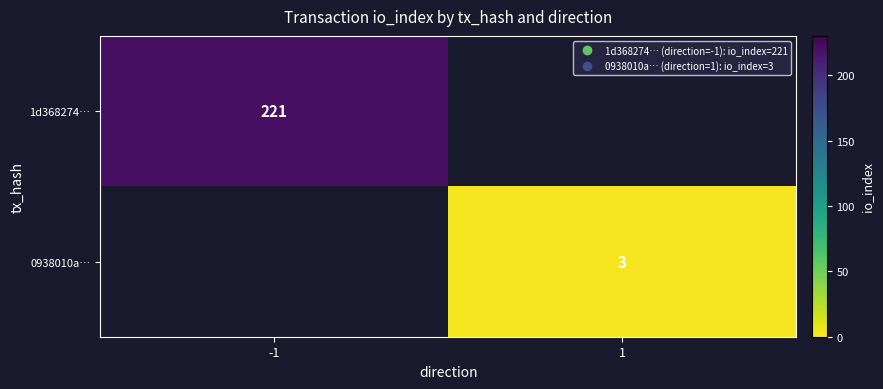

List the labels in order of 0938010a… value, smallest first.

-1, 1